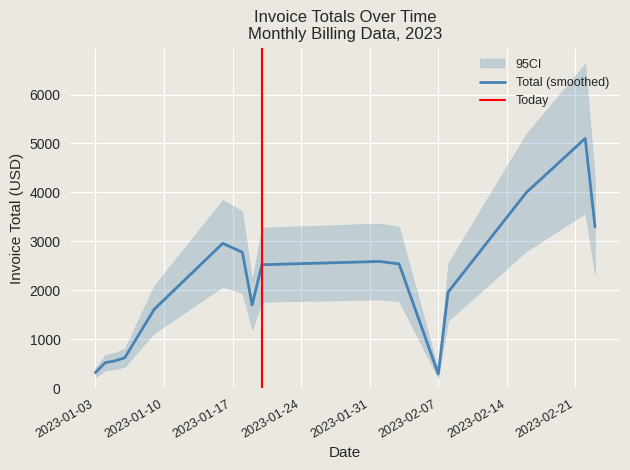

What is the maximum value for Total (smoothed)?

5102.9